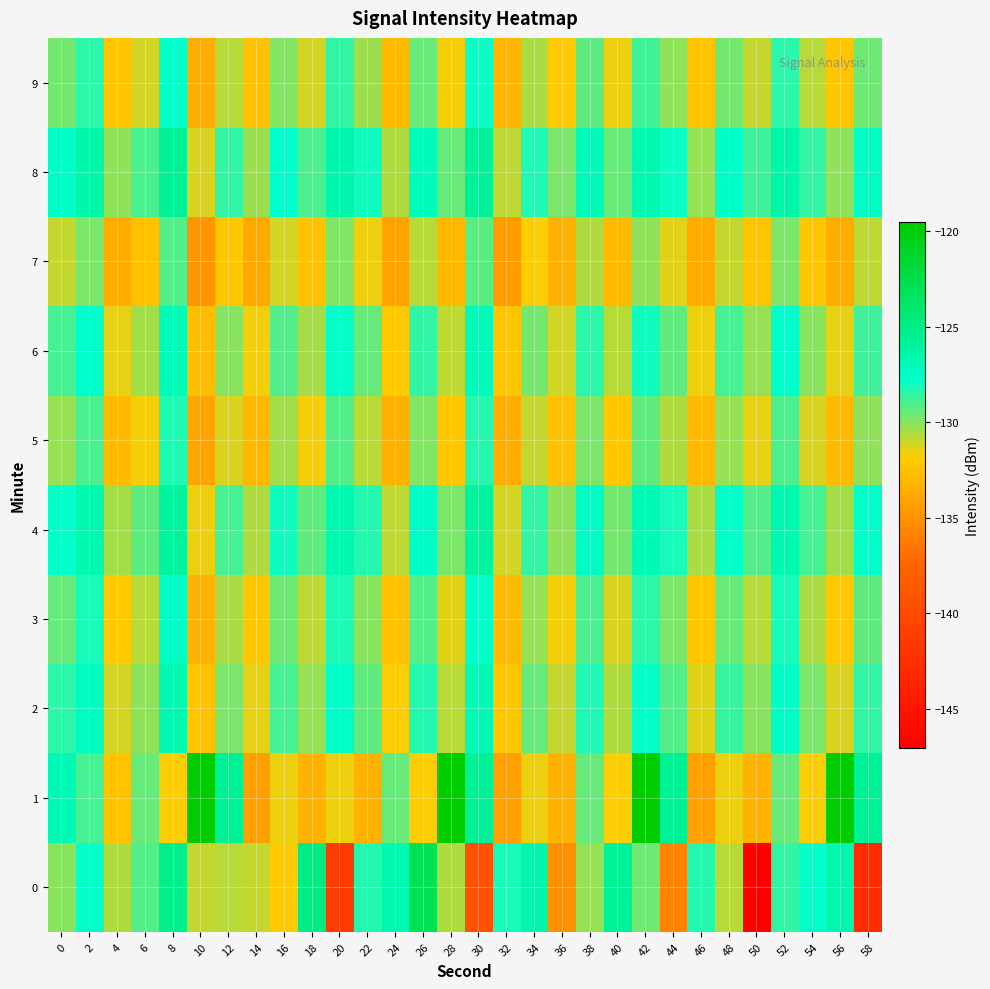

Rank the series by their maximum value, from highest to lowest.

1, 0, 8, 4, 2, 6, 3, 9, 5, 7